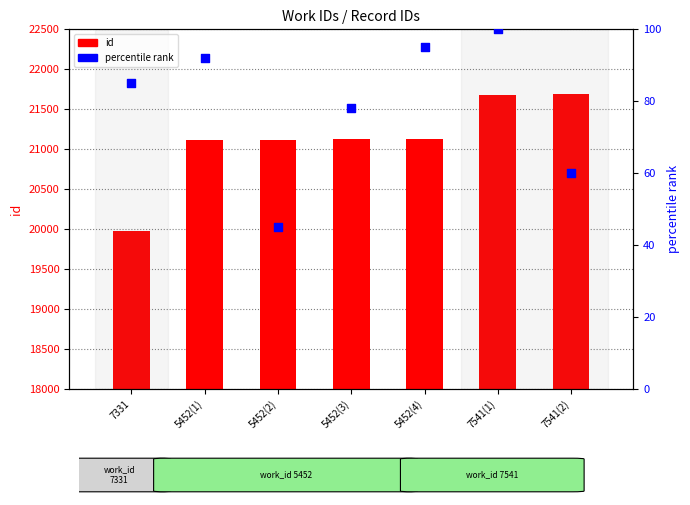

At how many categories does at least one series exceed 12757?

7